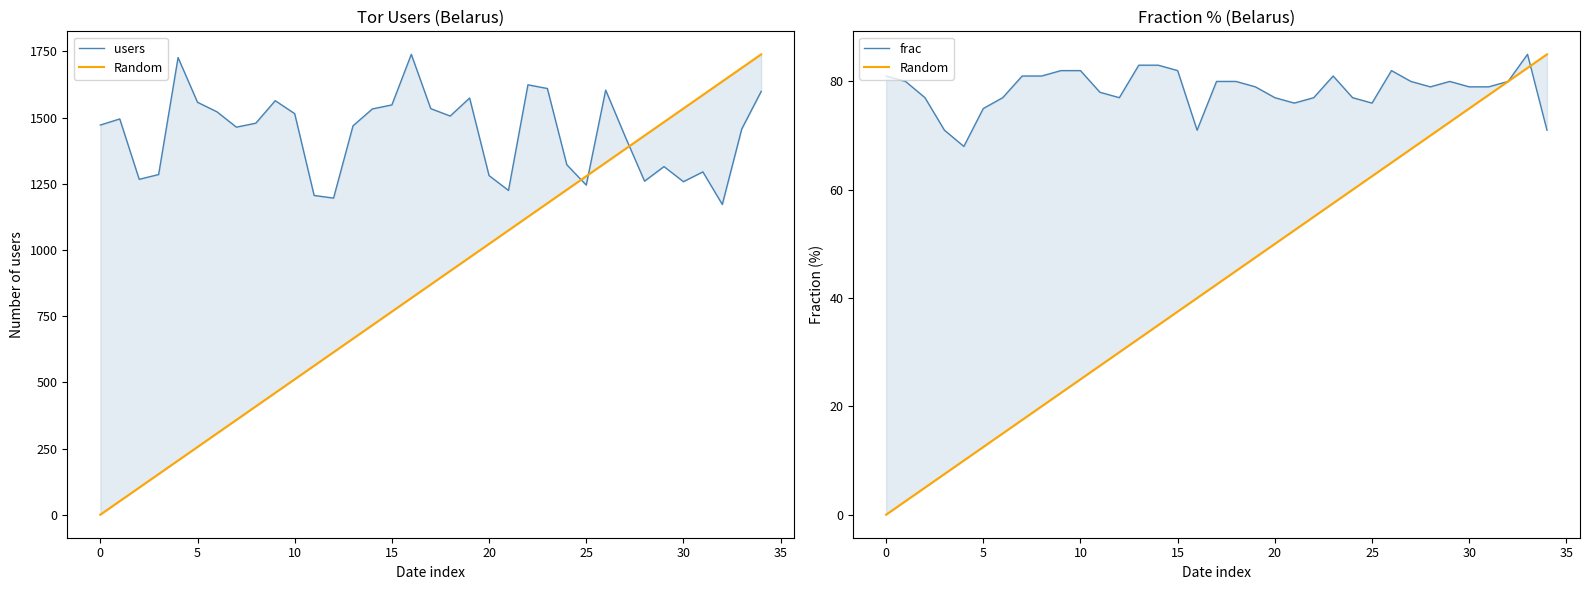

Read the Random value at 19.

47.5